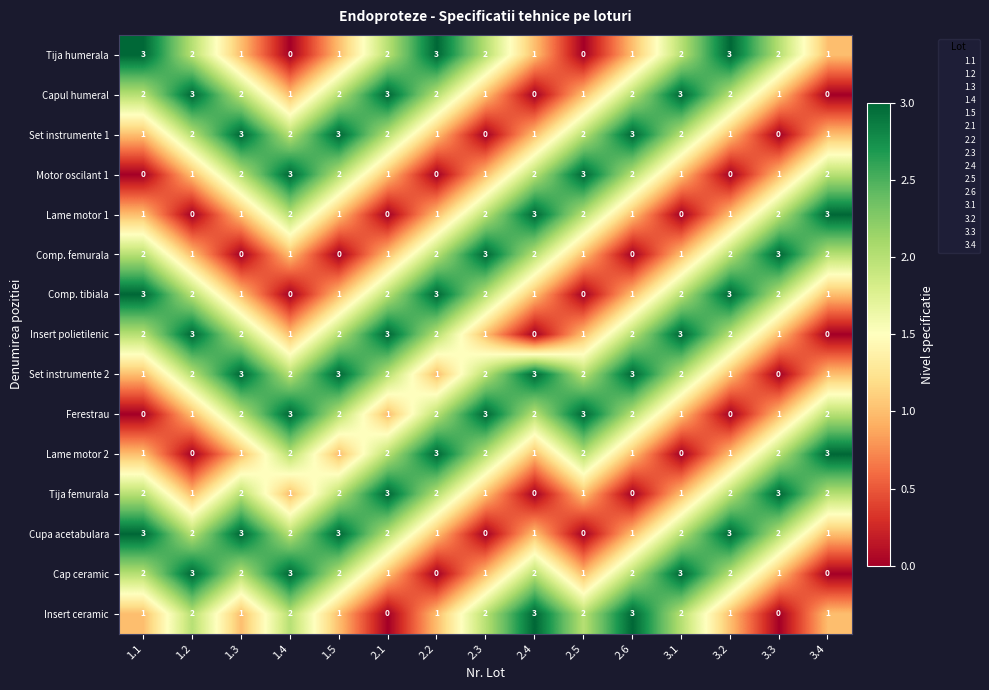

Count the Cap ceramic values in the range 1 to 2.

10